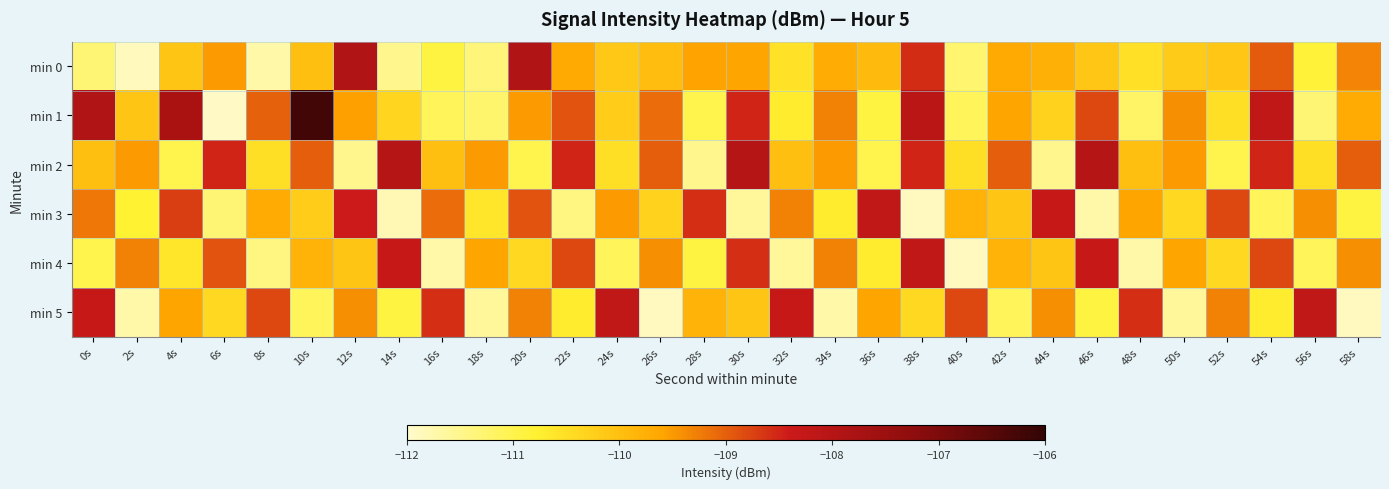

Between 30s and 52s, which is larger?

30s